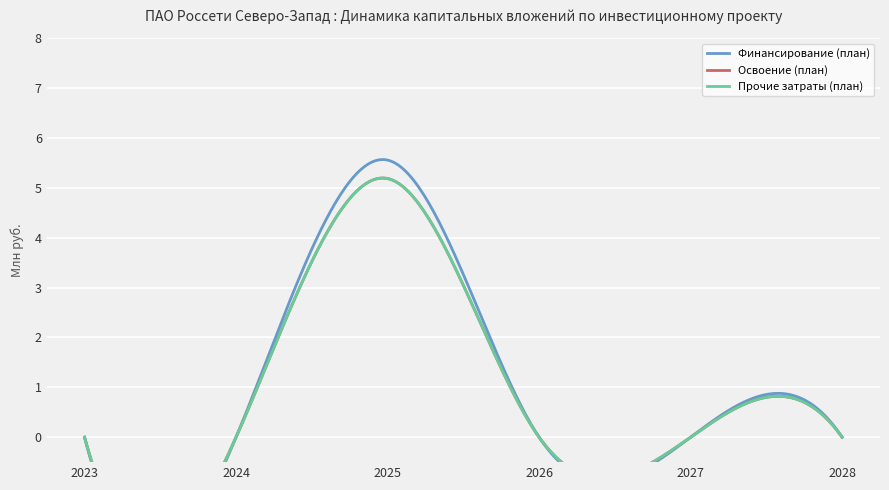

True or false: Прочие затраты (план) and Освоение (план) cross at least once.

False